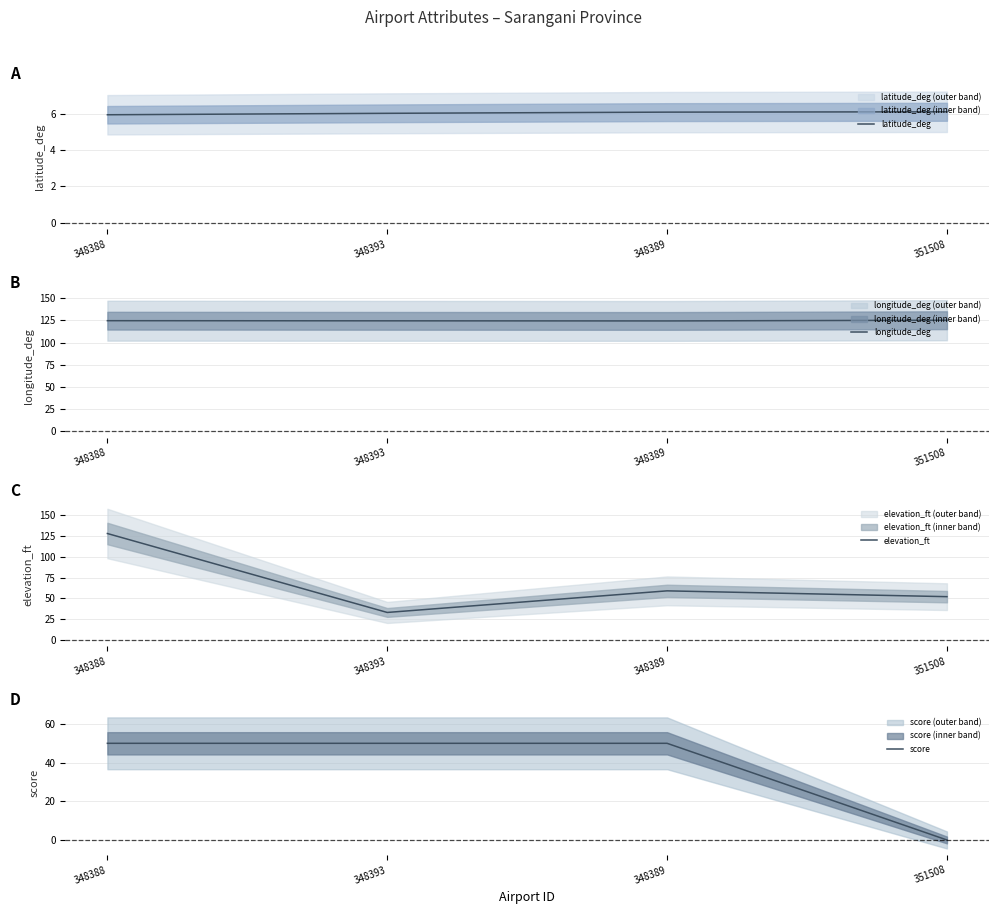

The score series shows 50.0 at 348389. True or false?

True